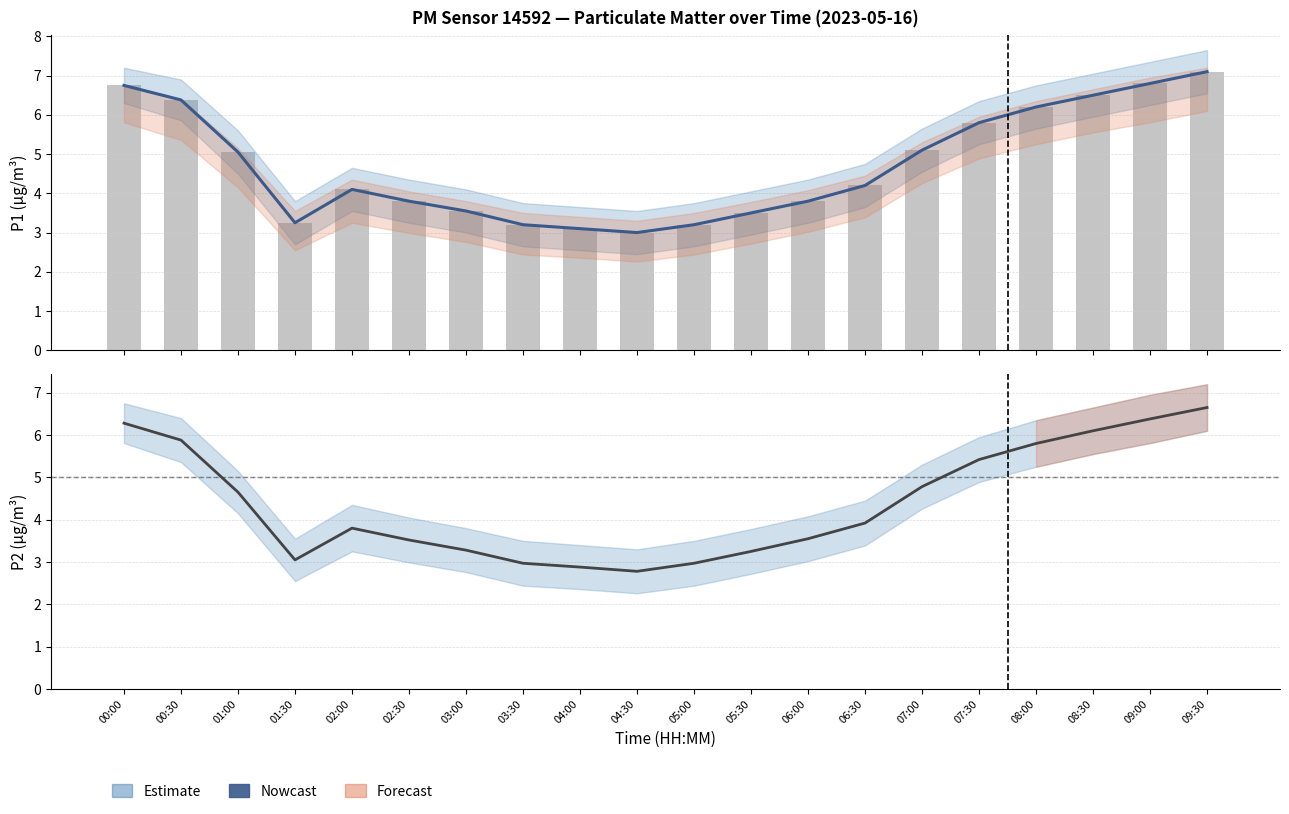

At how many categories does at least one series exceed 6?

6